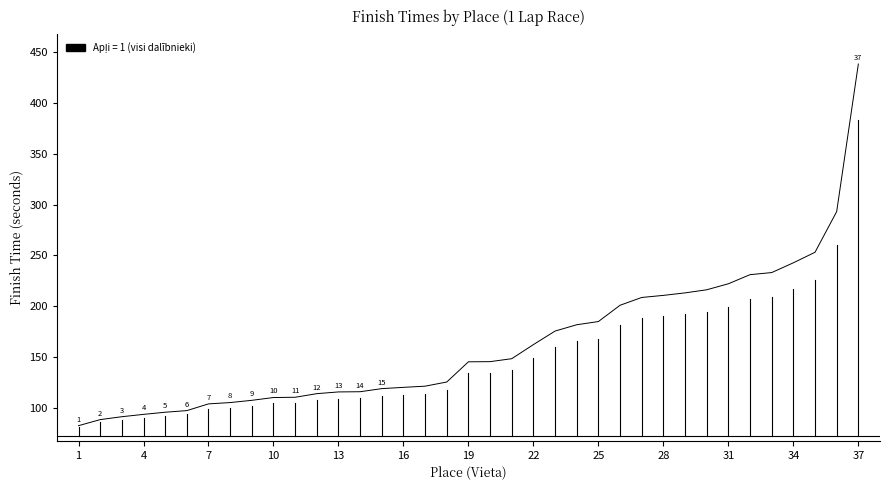

What is the greatest value displayed?

438.0